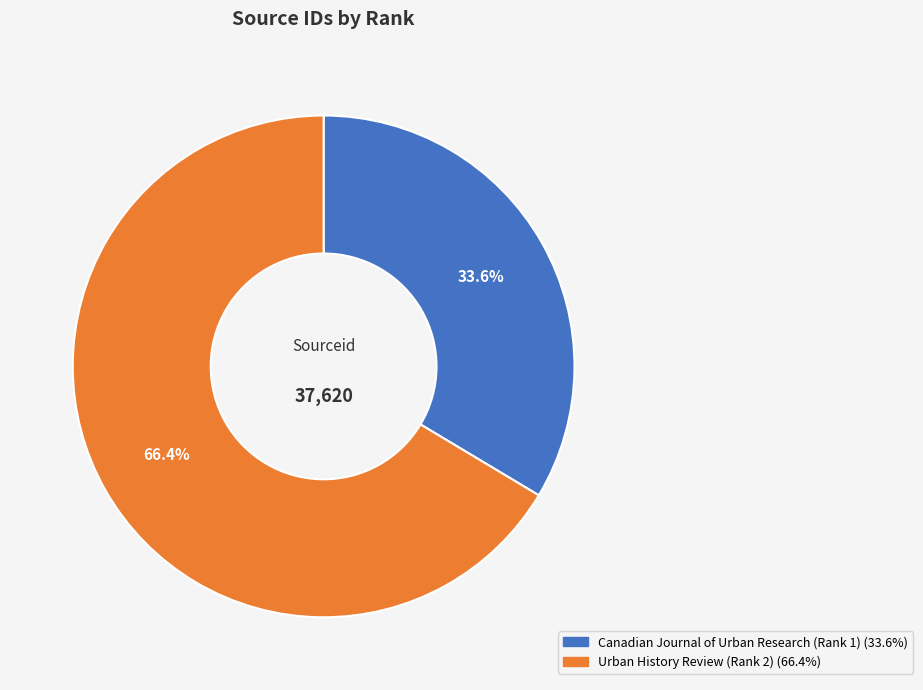

The Canadian Journal of Urban Research (Rank 1) slice represents 23% of the pie. True or false?

False